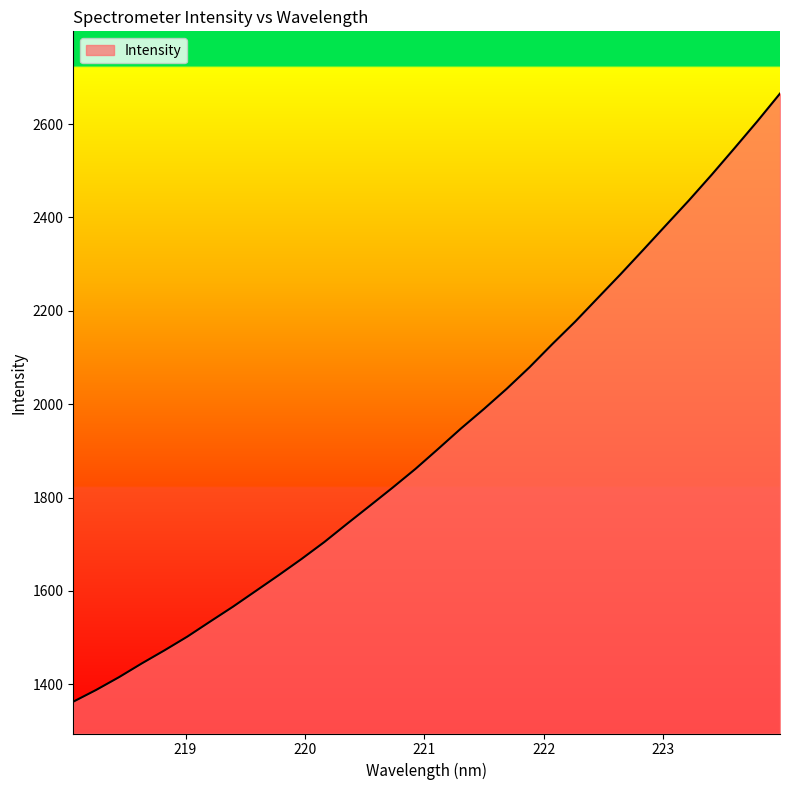

True or false: the data has more than 0 interior local peaks.

False